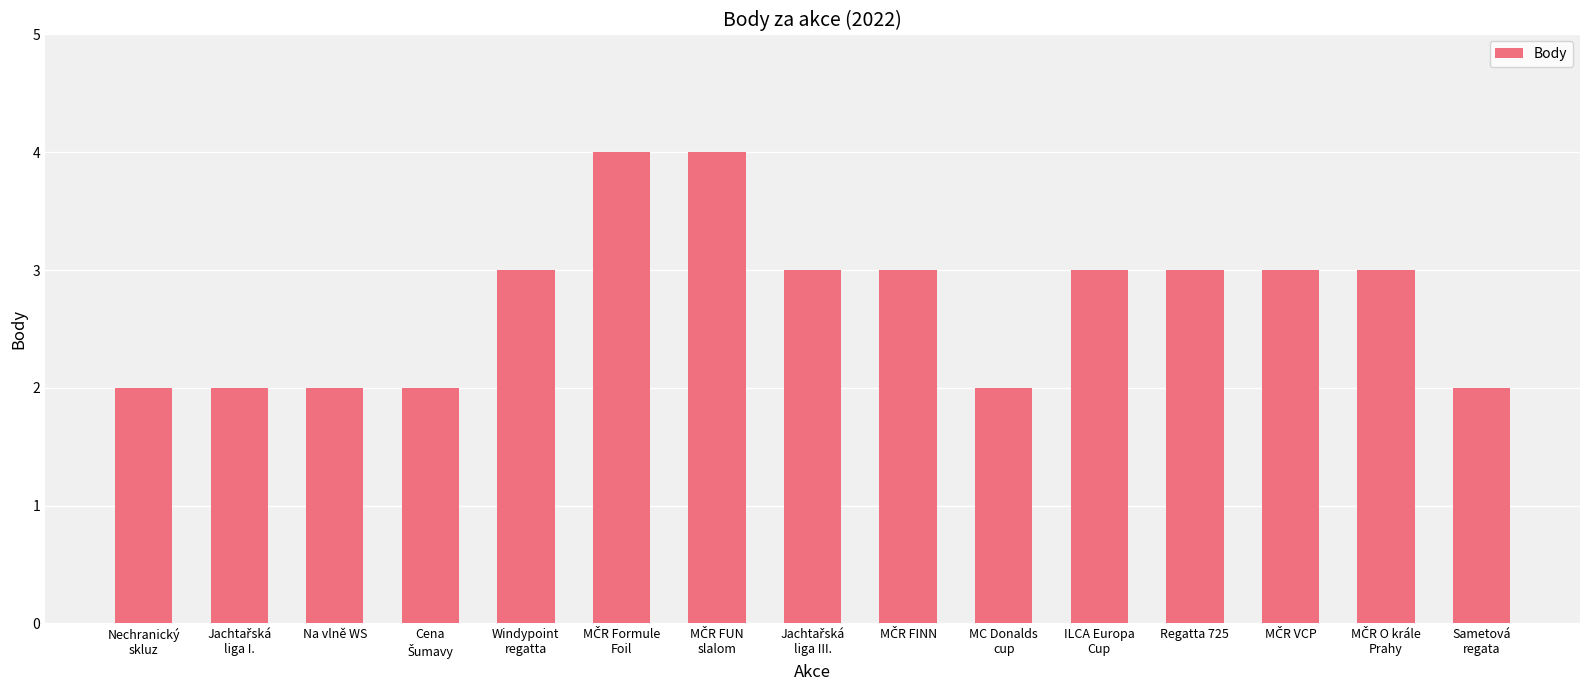

What is the difference between the maximum and second lowest values?

2